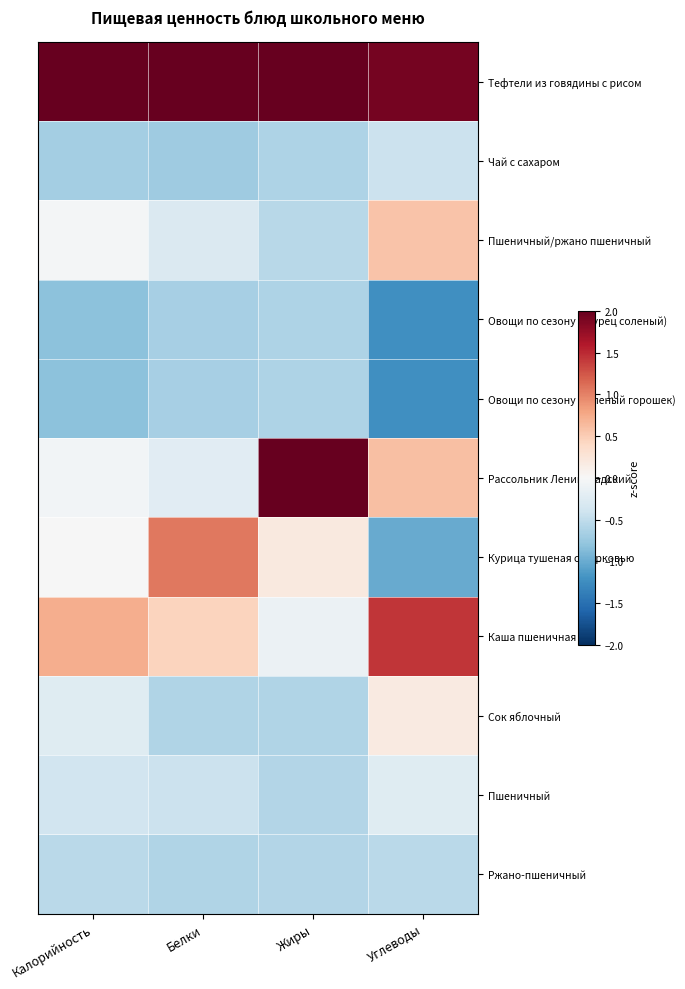

Between Белки and Калорийность, which is larger?

Калорийность